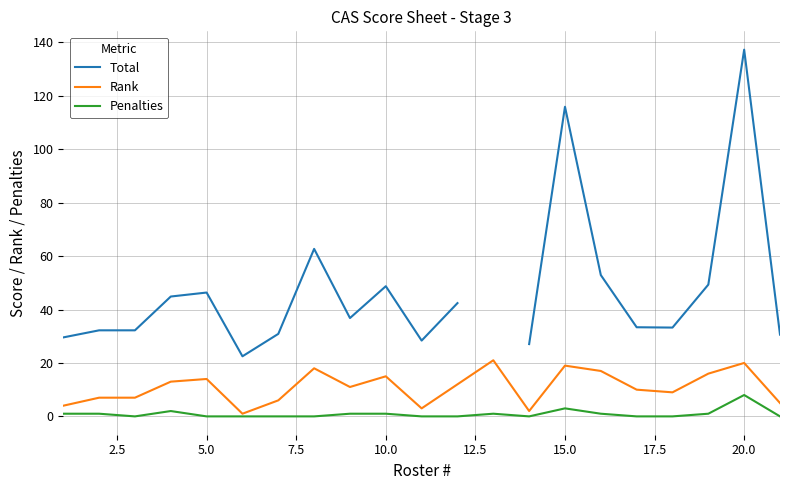

The value of Rank at 5.0 is 14. True or false?

True